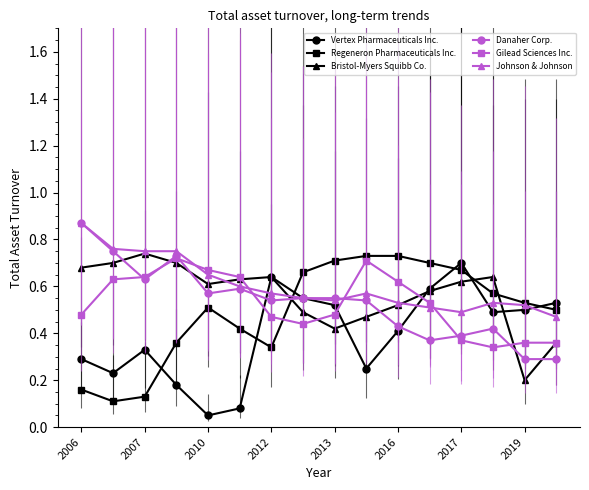

Which series has the largest range (max minus min)?

Vertex Pharmaceuticals Inc.